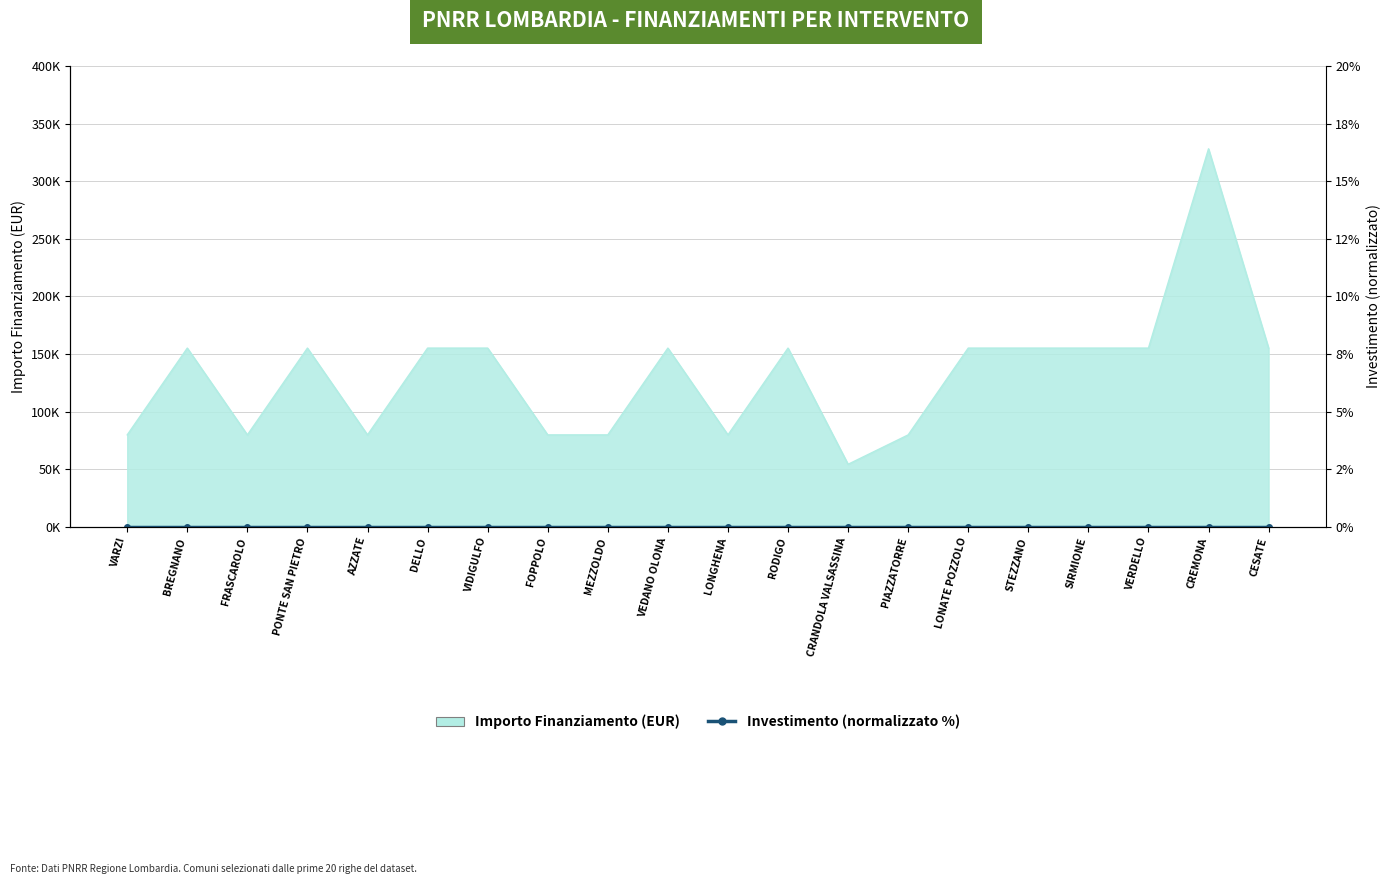

What is the ratio of the value at AZZATE to the value at PIAZZATORRE?

1.0